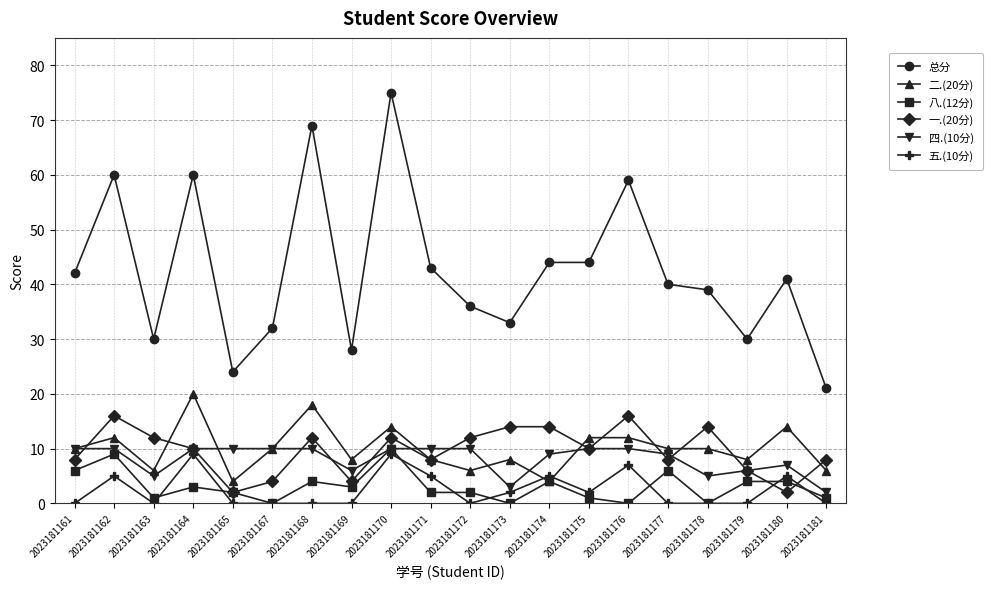

Count the number of categories in the chart.

20